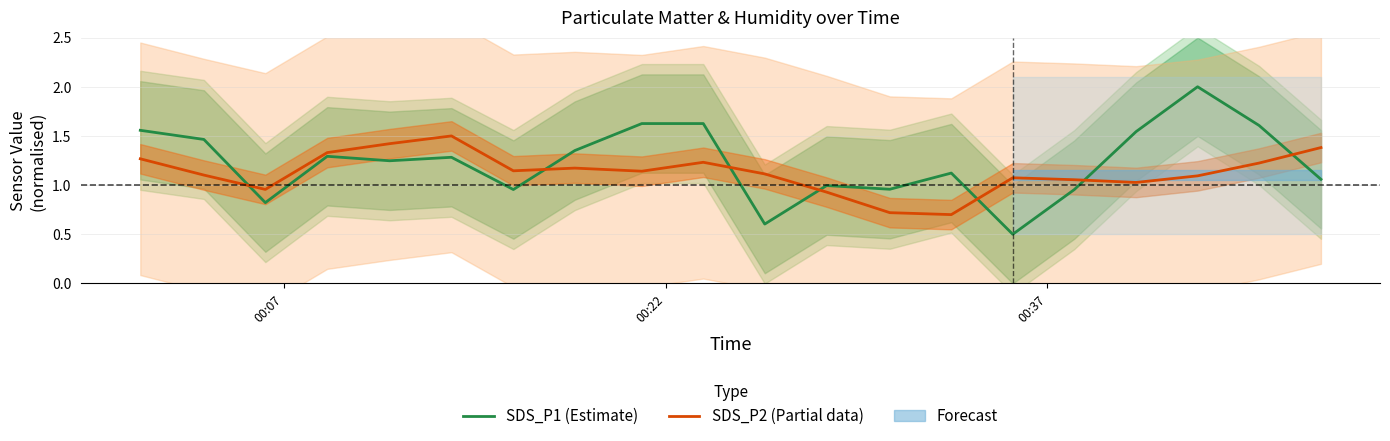

True or false: SDS_P2 (Partial data) and SDS_P1 (Estimate) cross at least once.

True